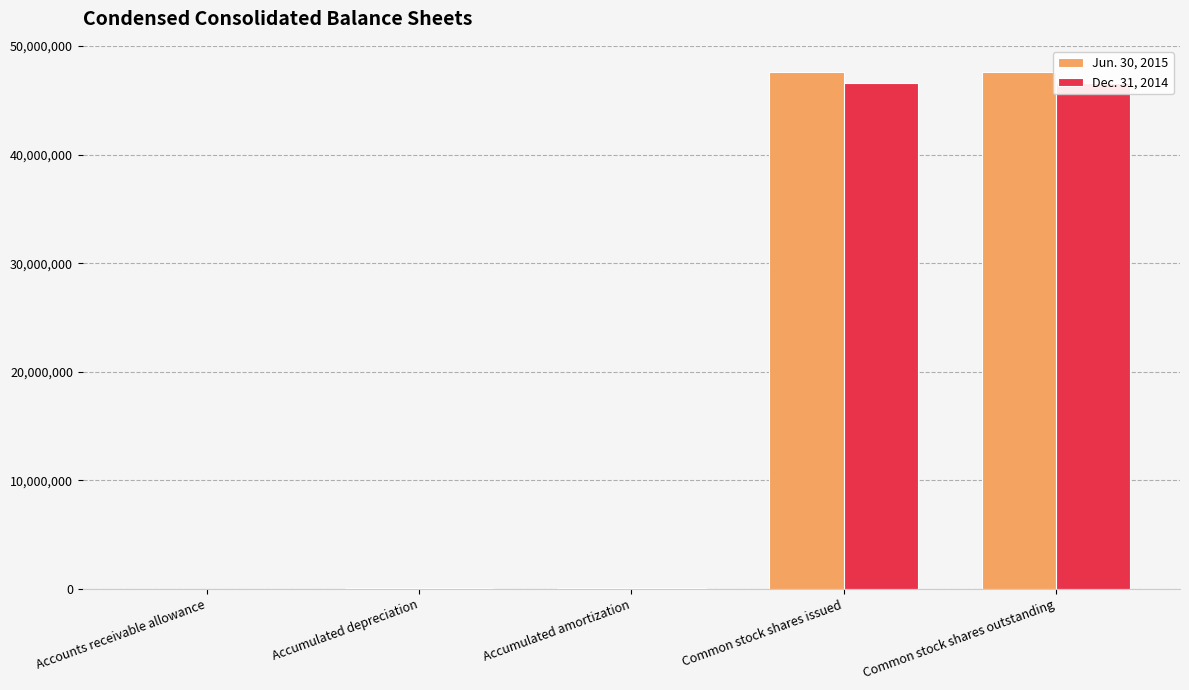

Between Accounts receivable allowance and Accumulated depreciation, which is larger?

Accumulated depreciation